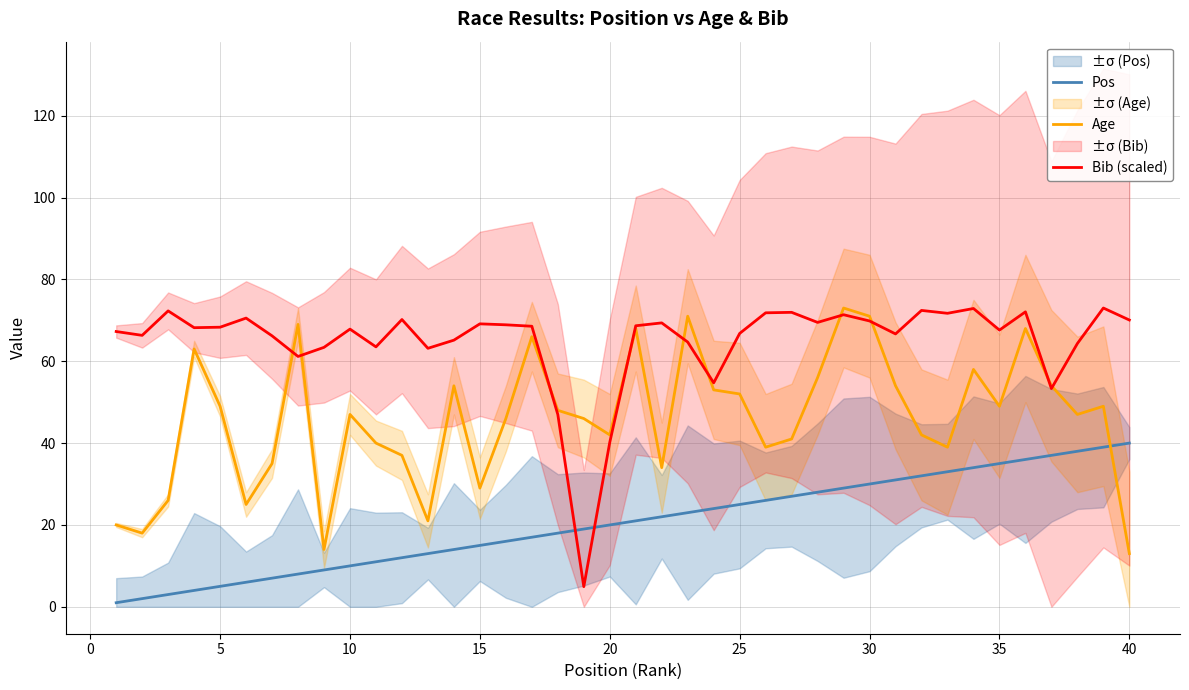

Reading left to right, what are all the values shown in this chart?

Pos: 1.0	2.0	3.0	4.0	5.0	6.0	7.0	8.0	9.0	10.0	11.0	12.0	13.0	14.0	15.0	16.0	17.0	18.0	19.0	20.0	21.0	22.0	23.0	24.0	25.0	26.0	27.0	28.0	29.0	30.0	31.0	32.0	33.0	34.0	35.0	36.0	37.0	38.0	39.0	40.0
Age: 20.0	18.0	26.0	63.0	49.0	25.0	35.0	69.0	14.0	47.0	40.0	37.0	21.0	54.0	29.0	46.0	66.0	48.0	46.0	42.0	68.0	34.0	71.0	53.0	52.0	39.0	41.0	56.0	73.0	71.0	54.0	42.0	39.0	58.0	49.0	68.0	54.0	47.0	49.0	13.0
Bib (scaled): 67.3	66.3	72.3	68.2	68.3	70.5	66.2	61.2	63.4	67.8	63.5	70.2	63.2	65.1	69.1	68.9	68.5	47.0	4.9	40.2	68.7	69.4	64.7	54.7	66.8	71.8	71.9	69.5	71.4	69.8	66.7	72.4	71.7	72.9	67.6	72.1	53.3	64.3	73.0	70.1